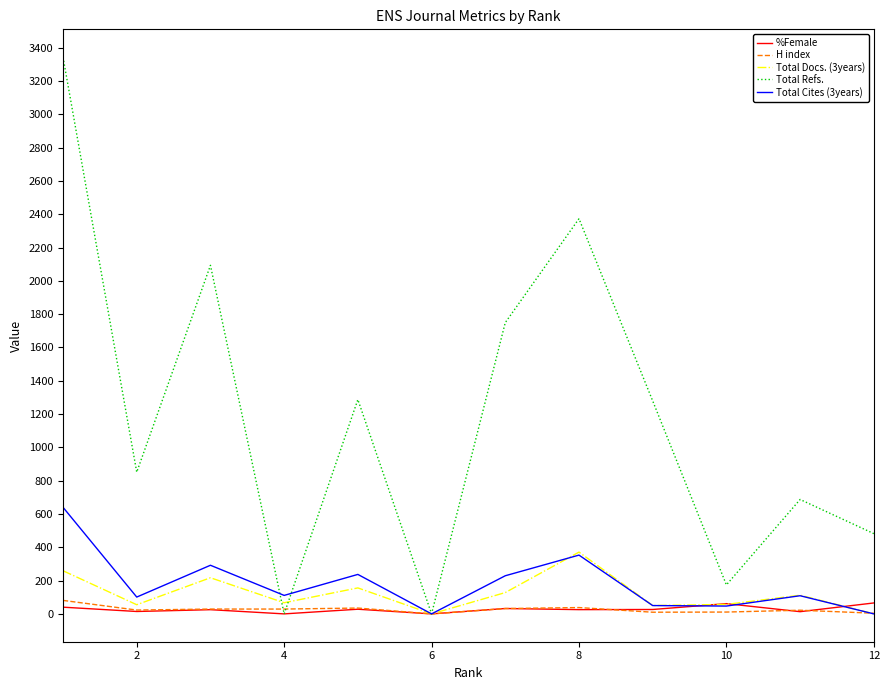

Which series has the widest spread of values?

Total Refs.